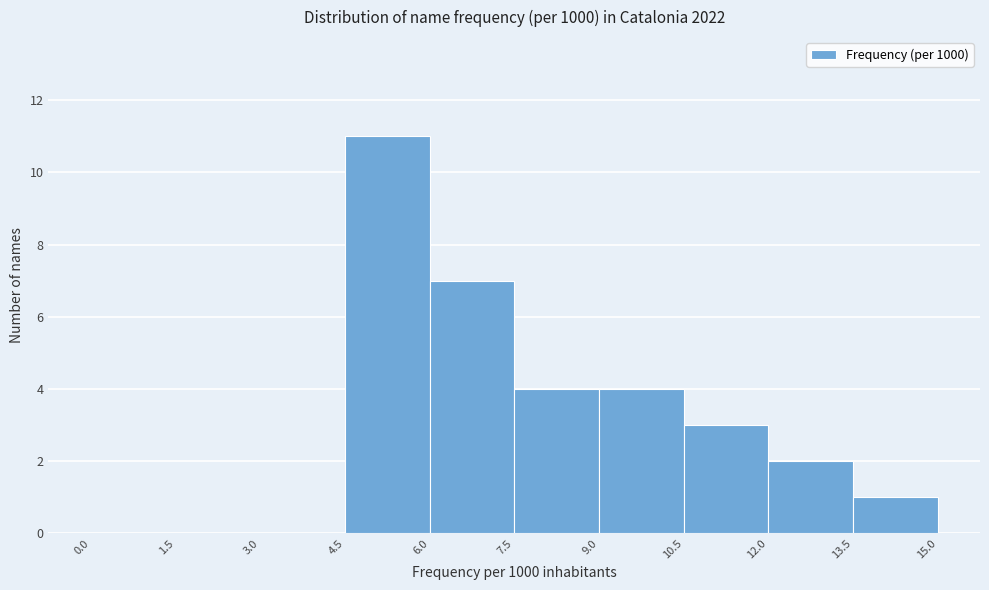

Reading left to right, transcribe this chart: for each bar, give the range it covers on the x-axis and its height. The values are not printed on the chart, so give them approximately, as read against the axis.

0.0 to 1.5: 0
1.5 to 3.0: 0
3.0 to 4.5: 0
4.5 to 6.0: 11
6.0 to 7.5: 7
7.5 to 9.0: 4
9.0 to 10.5: 4
10.5 to 12.0: 3
12.0 to 13.5: 2
13.5 to 15.0: 1